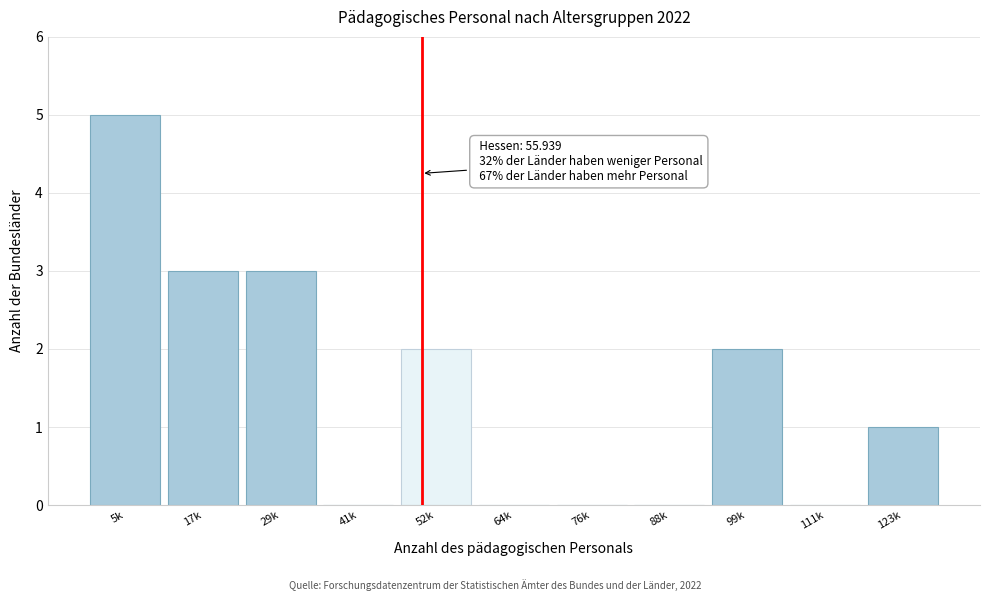

Reading left to right, what are all the values shown in this chart?

5k=5	17k=3	29k=3	41k=0	52k=2	64k=0	76k=0	88k=0	99k=2	111k=0	123k=1